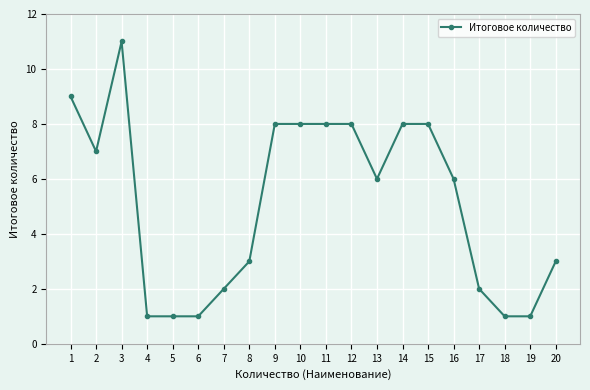

What is the average value?

5